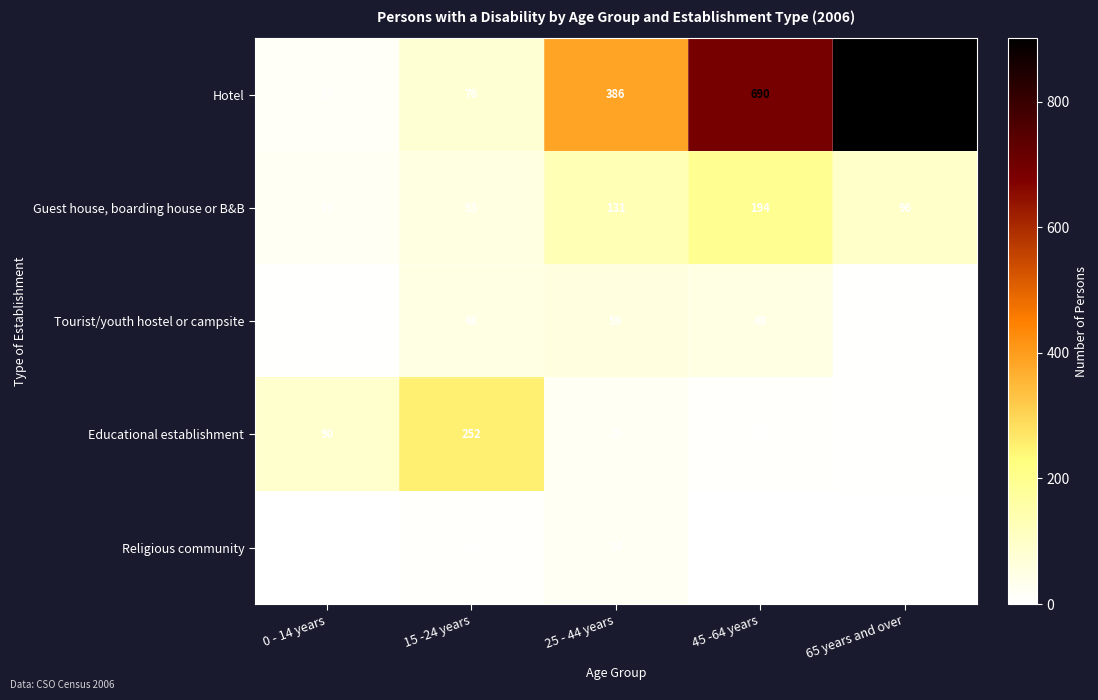

List the labels in order of Educational establishment value, largest first.

15 -24 years, 0 - 14 years, 25 - 44 years, 45 -64 years, 65 years and over